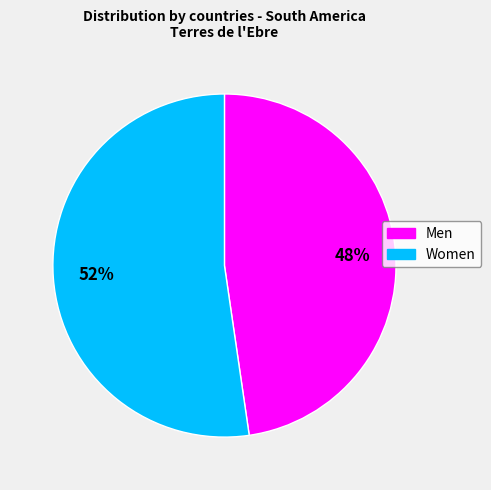

The Men slice represents 48% of the pie. True or false?

True